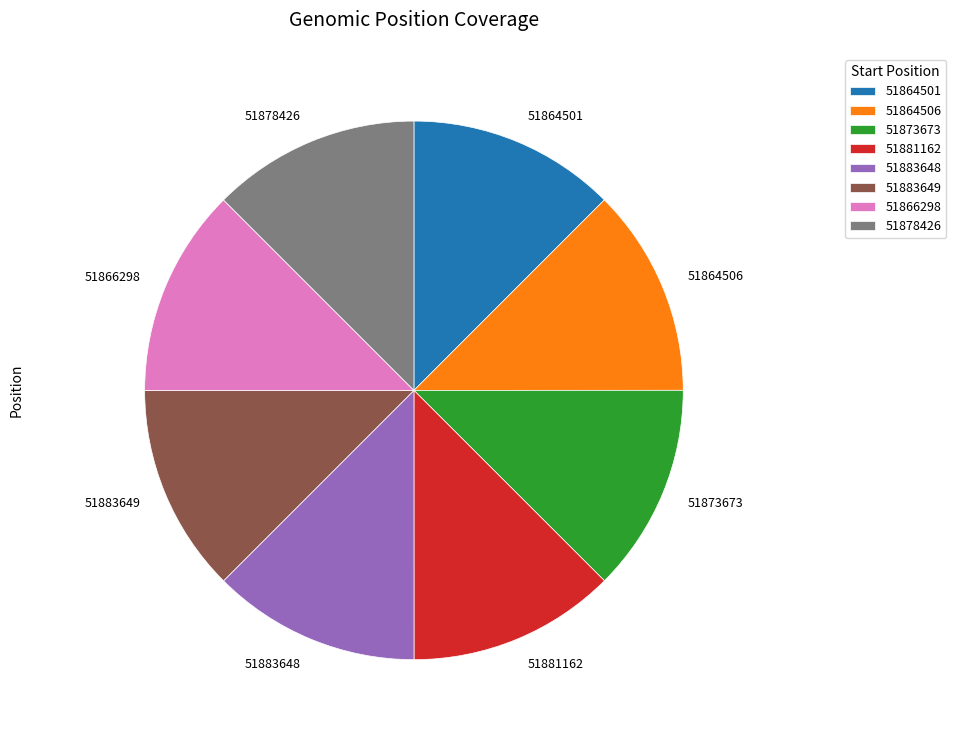

What is the ratio of the value at 51873673 to the value at 51881162?

1.0